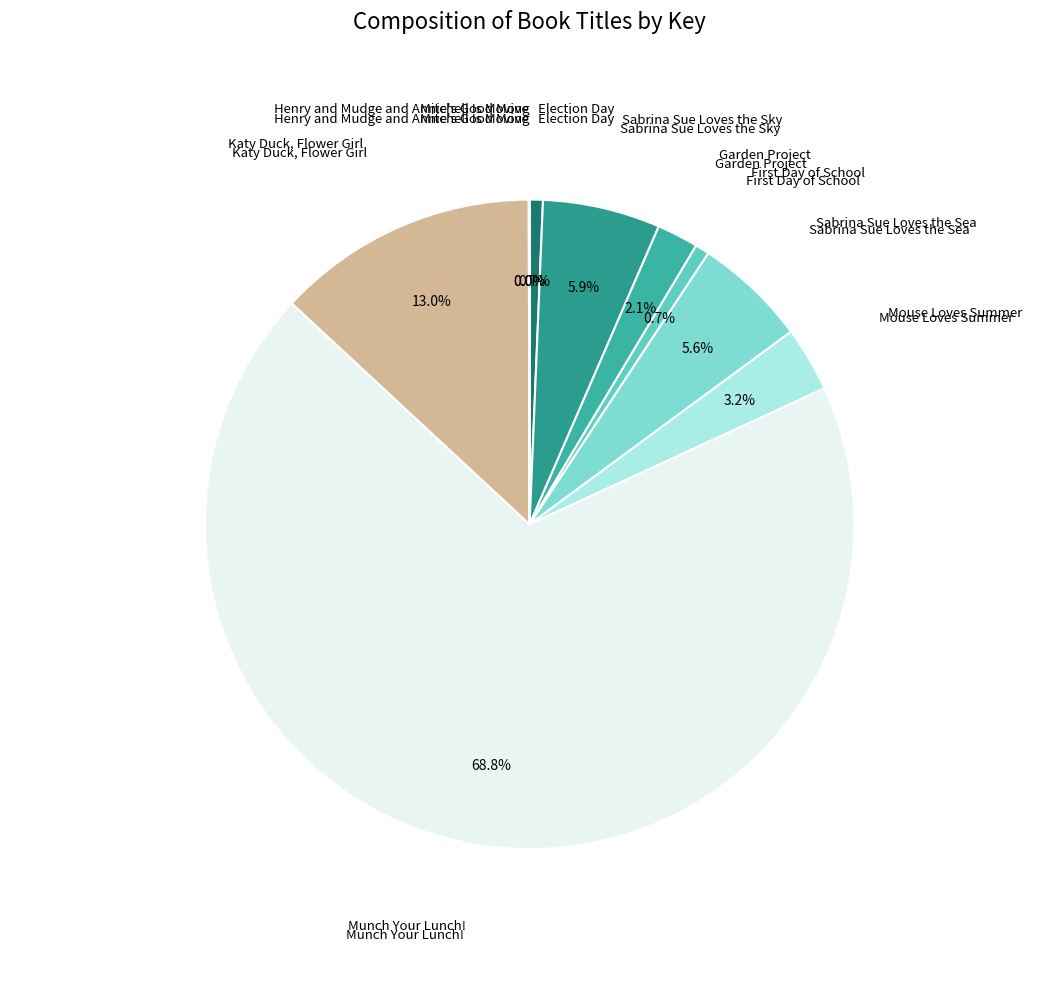

Which category has the smallest portion of the pie?

Mitchell Is Moving